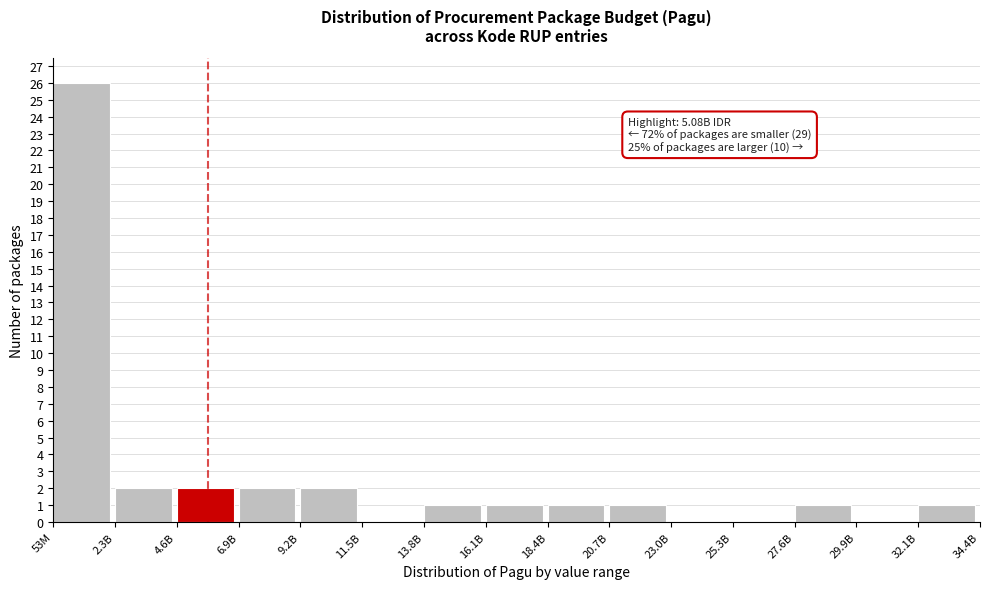

Reading left to right, list all the values displayed in this chart.

53M=26	2.3B=2	4.6B=2	6.9B=2	9.2B=2	11.5B=0	13.8B=1	16.1B=1	18.4B=1	20.7B=1	23.0B=0	25.3B=0	27.6B=1	29.9B=0	32.1B=1